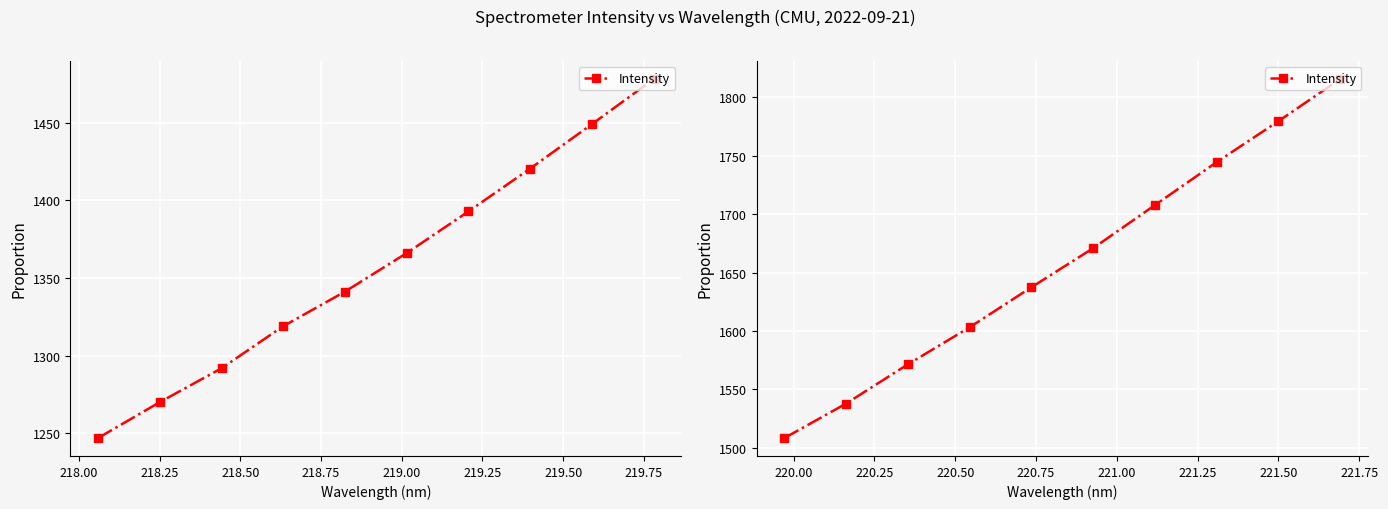

What is the change in value from 219.00 to 219.50?

+73.6